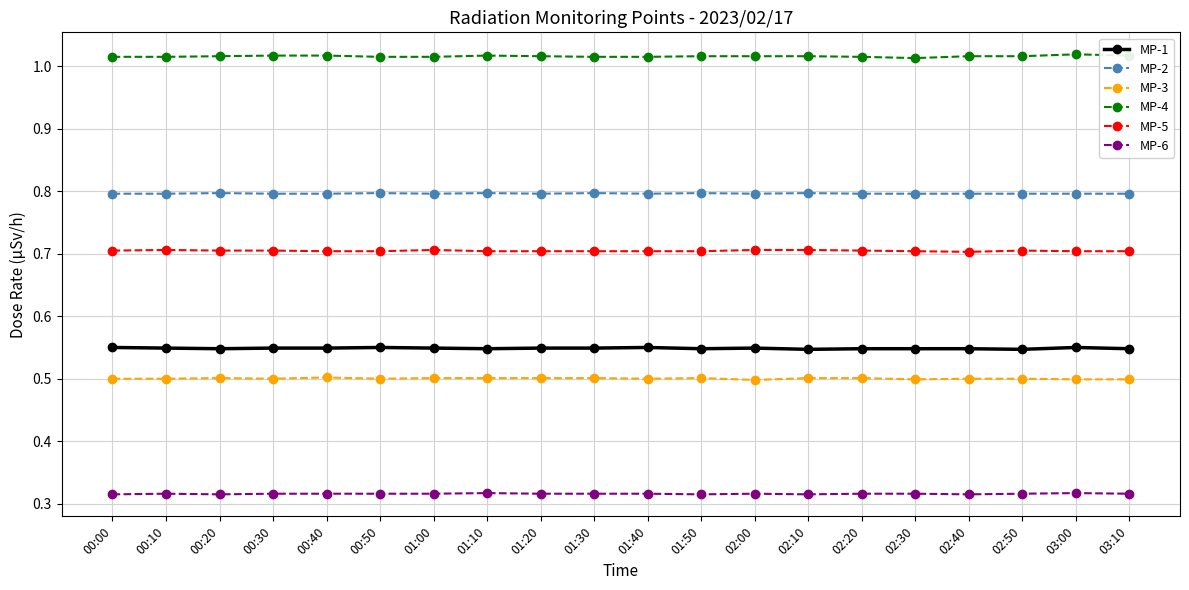

The value of MP-2 at 02:40 is 0.2. True or false?

False